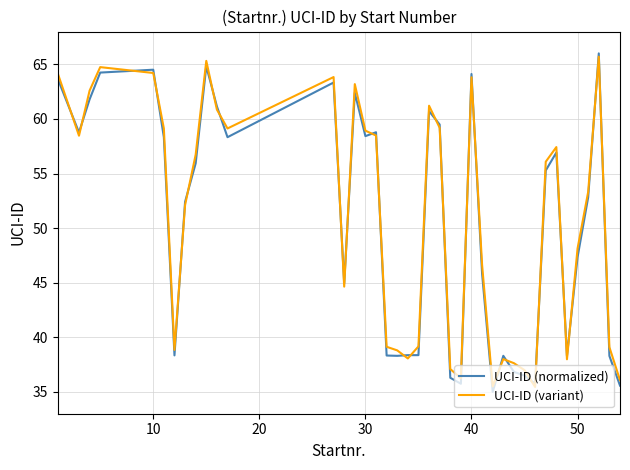

At how many categories does at least one series exceed 60?

11